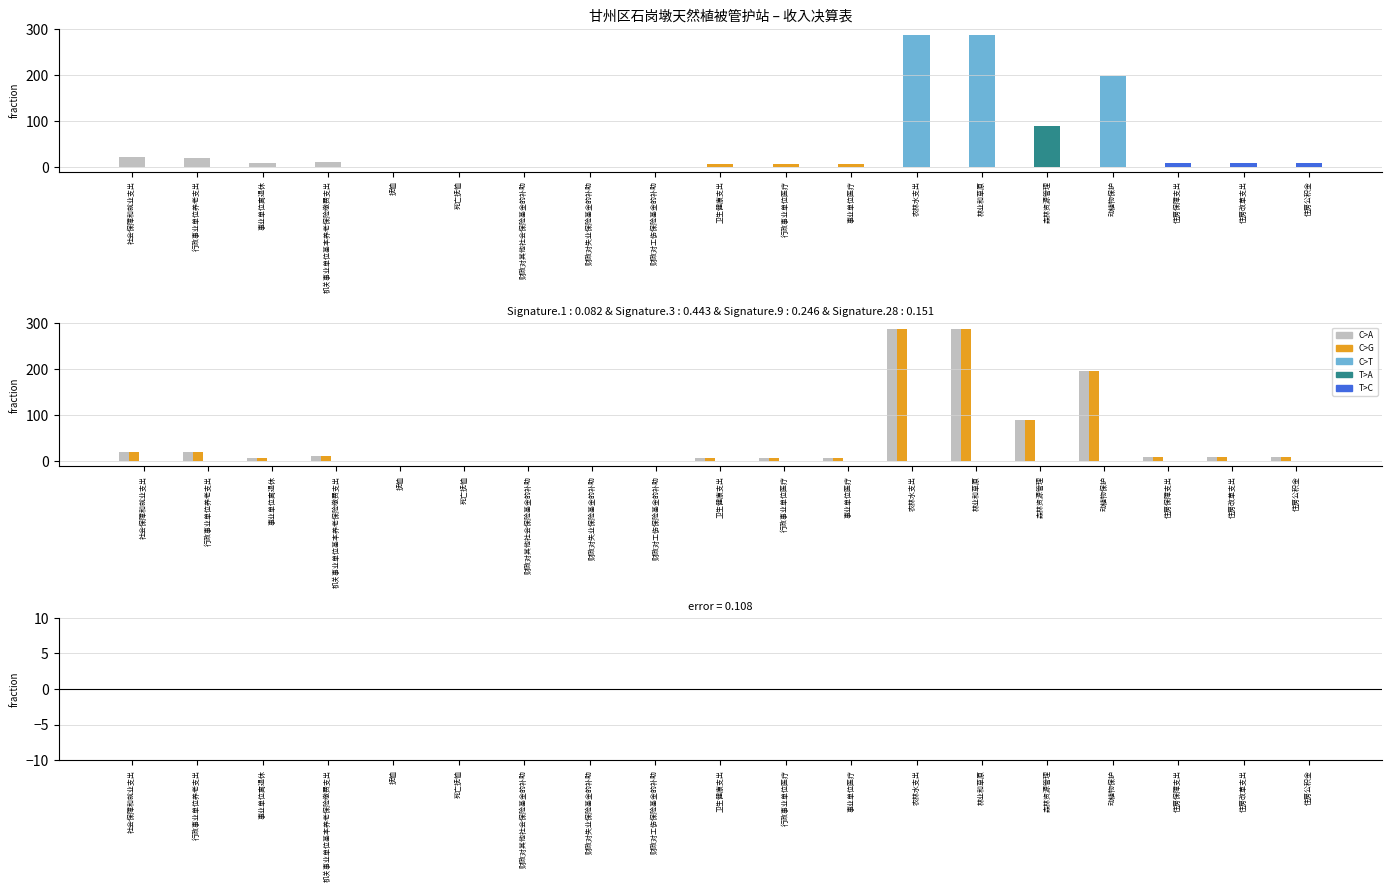

What is the value of the 财政拨款收入 bar at the 1st from the left?

21.0